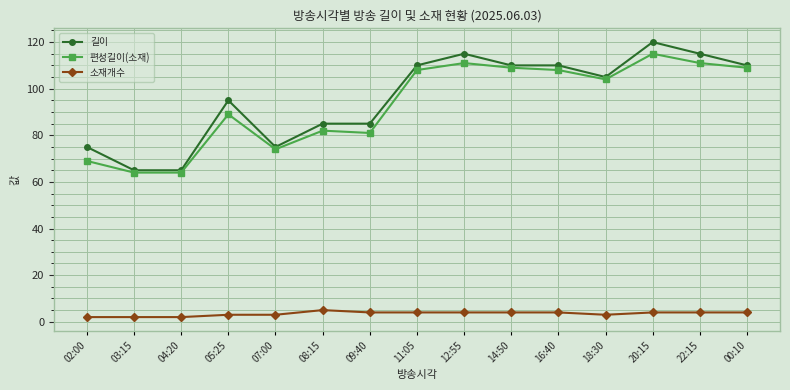

What is the sum of the 소재개수 values at 18:30 and 20:15?

7